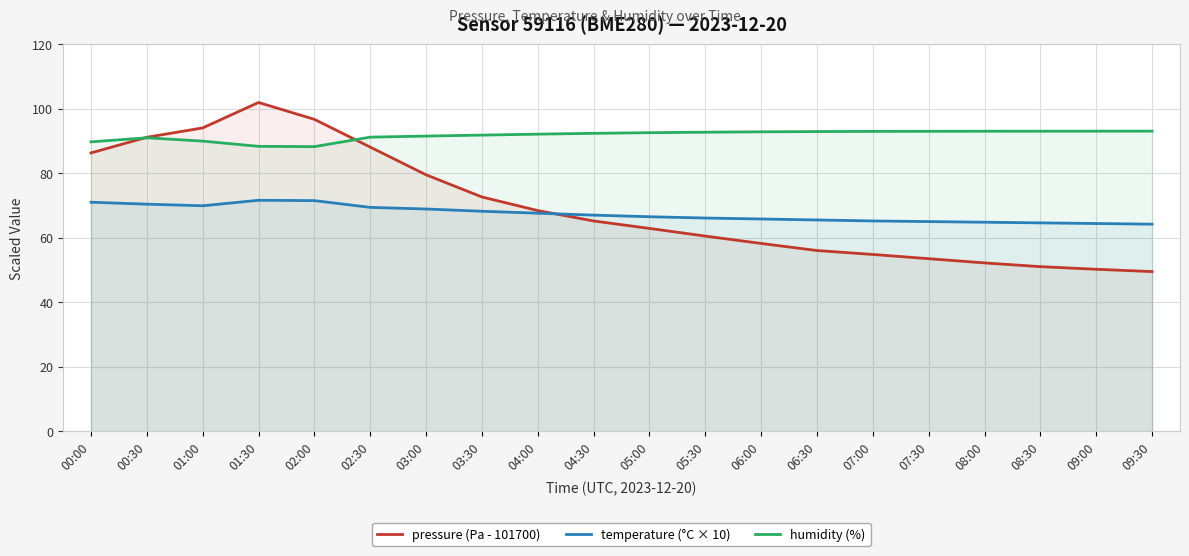

What is the spread (max minus min) of values at 09:30?

43.5